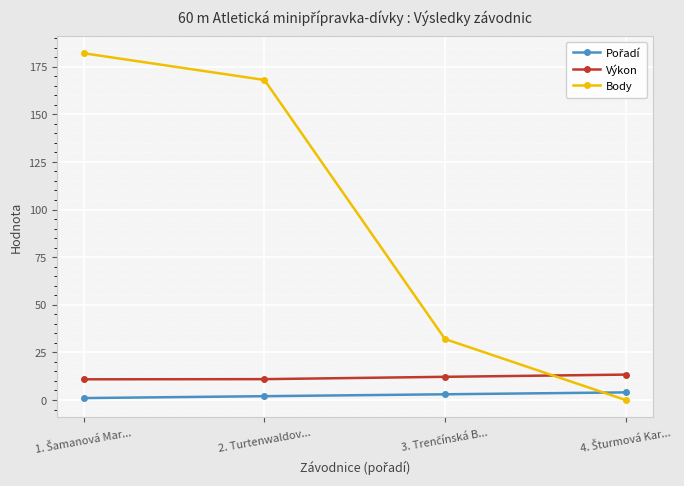

True or false: Výkon and Body intersect in this chart.

True